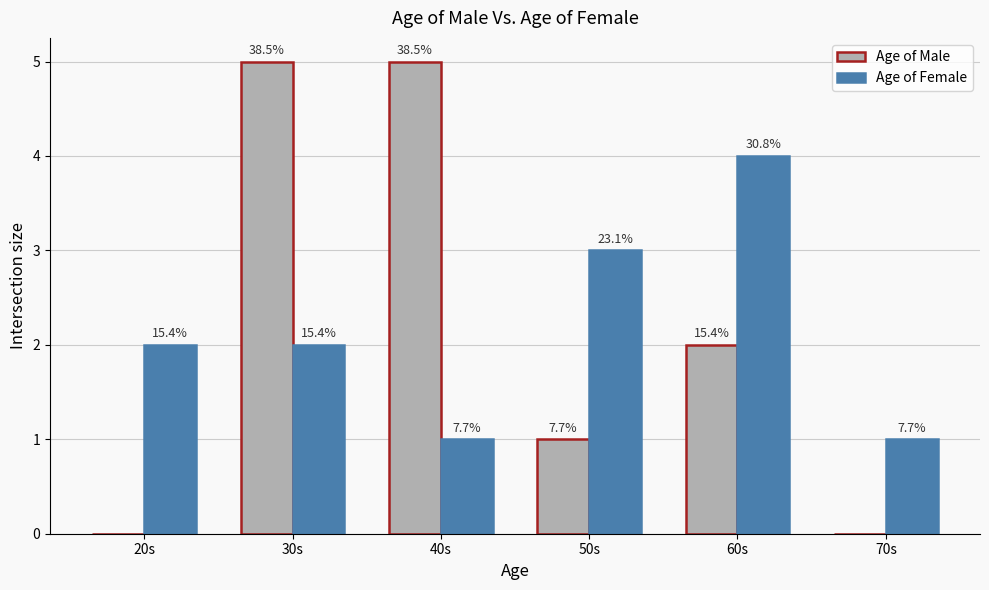

Which series has the widest spread of values?

Age of Male